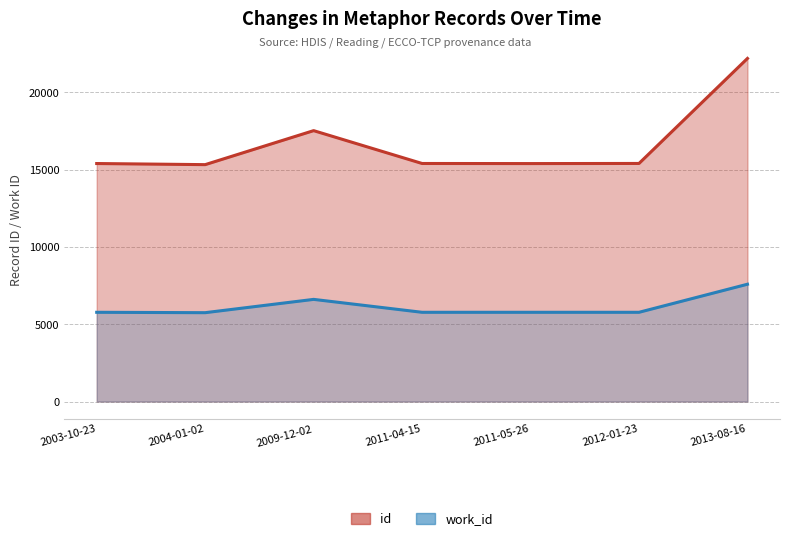

True or false: id and work_id cross at least once.

False